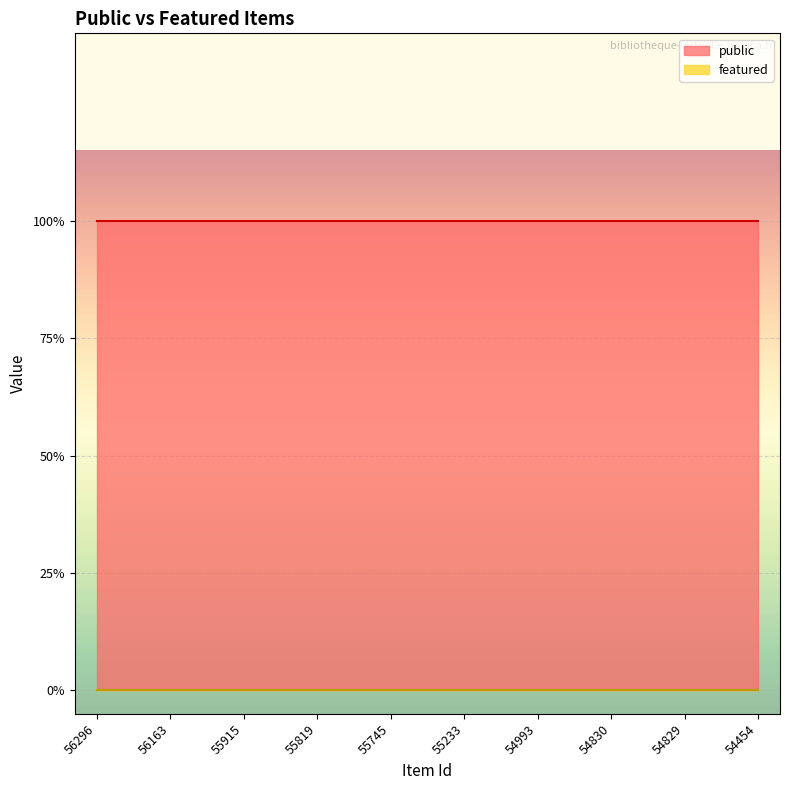

What is the value of the public point at the 8th from the left?

1